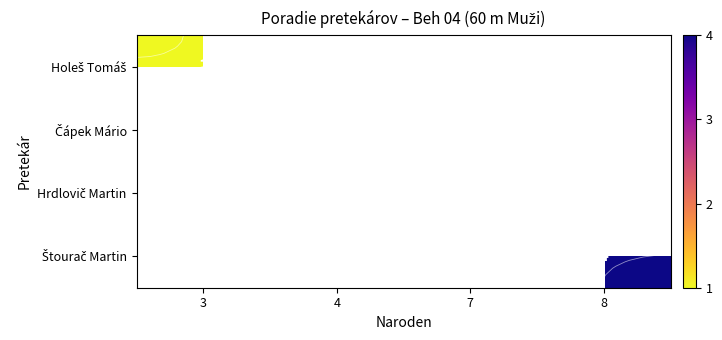

The value of Holeš Tomáš at 3 is 1.4. True or false?

False